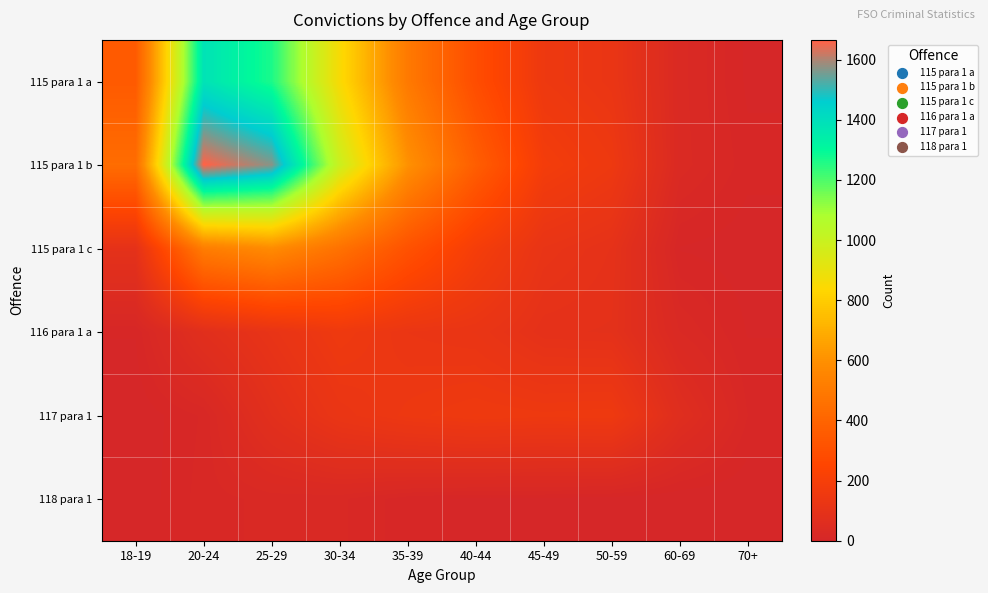

Which category has the highest value across all series?

20-24